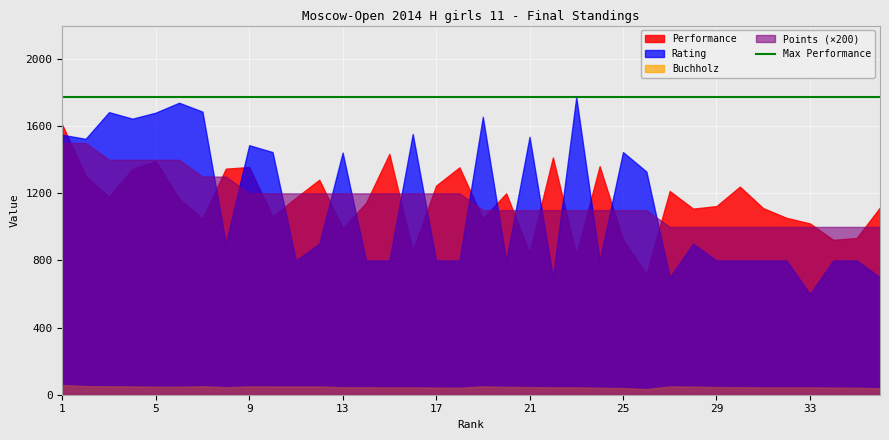

How many lines are shown in the chart?

4